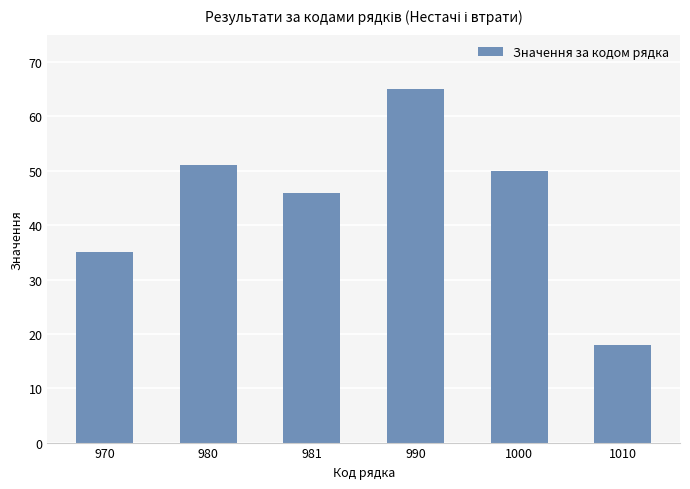

Approximately how many times larger is the value at 970 compared to 1000?

0.7